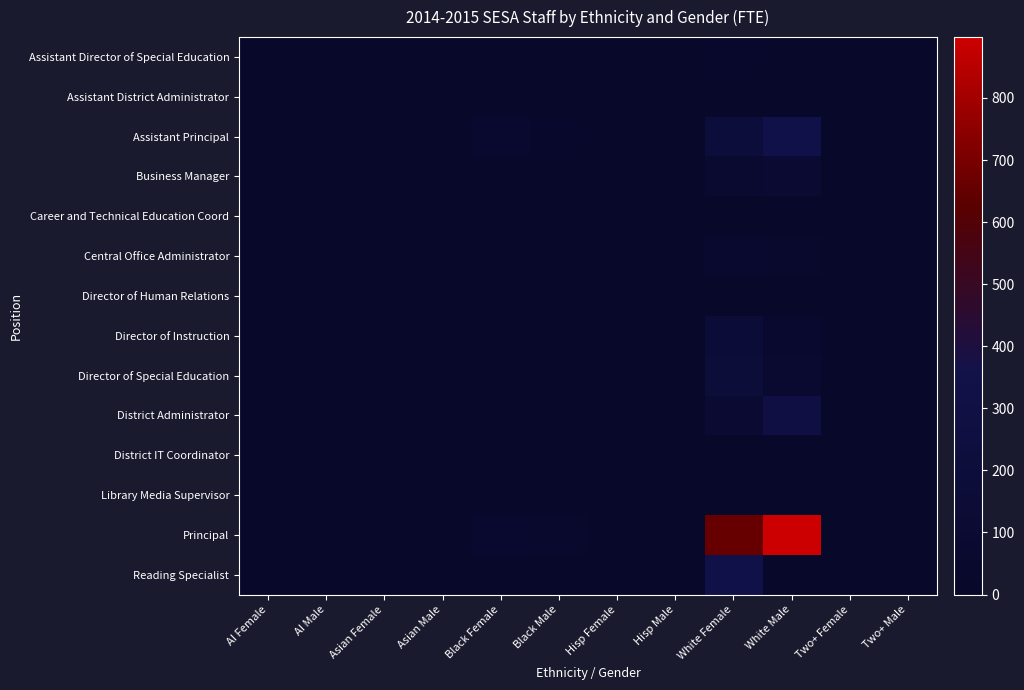

List the series in order of their peak value, highest first.

Principal, Reading Specialist, Assistant Principal, District Administrator, Director of Special Education, Director of Instruction, Business Manager, Central Office Administrator, Assistant Director of Special Education, District IT Coordinator, Assistant District Administrator, Career and Technical Education Coord, Director of Human Relations, Library Media Supervisor